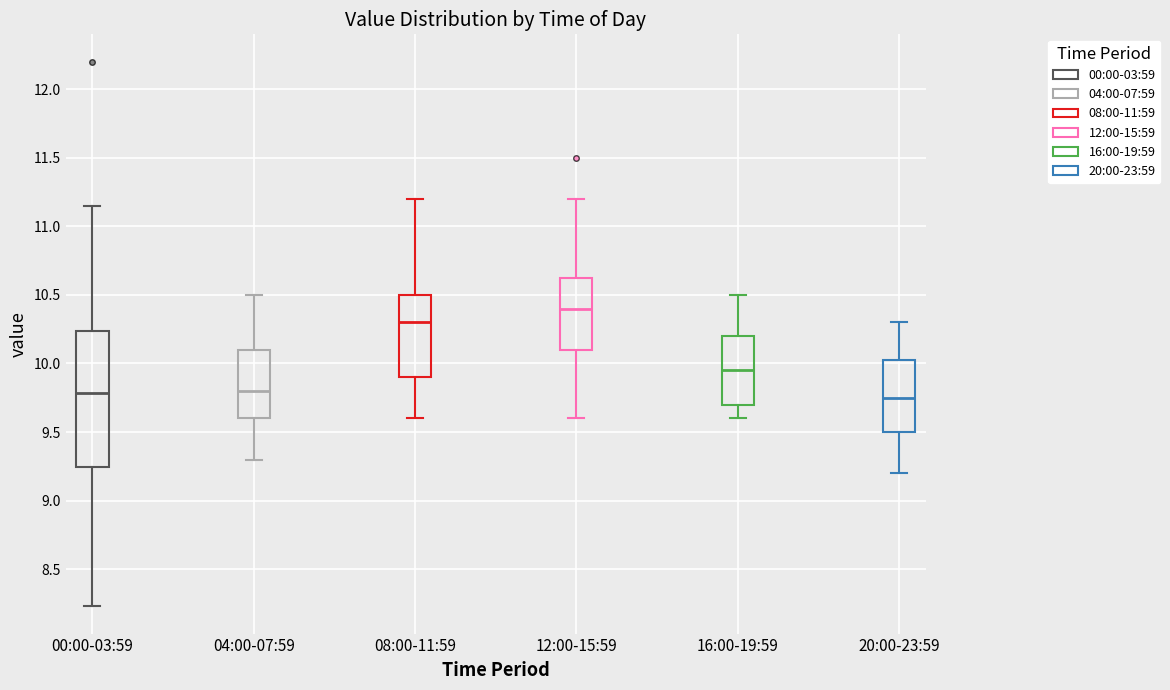

Where does the median line of the box for 12:00-15:59 sit on the y-axis? The values are not printed on the chart, so give them approximately, as read against the axis.

10.40